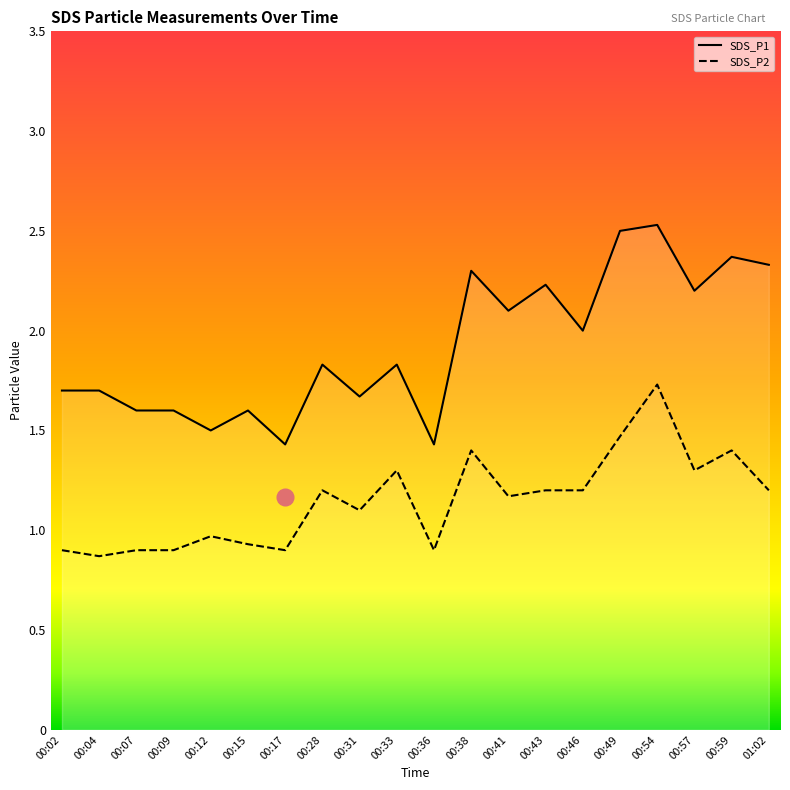

What is the greatest value displayed?

2.5